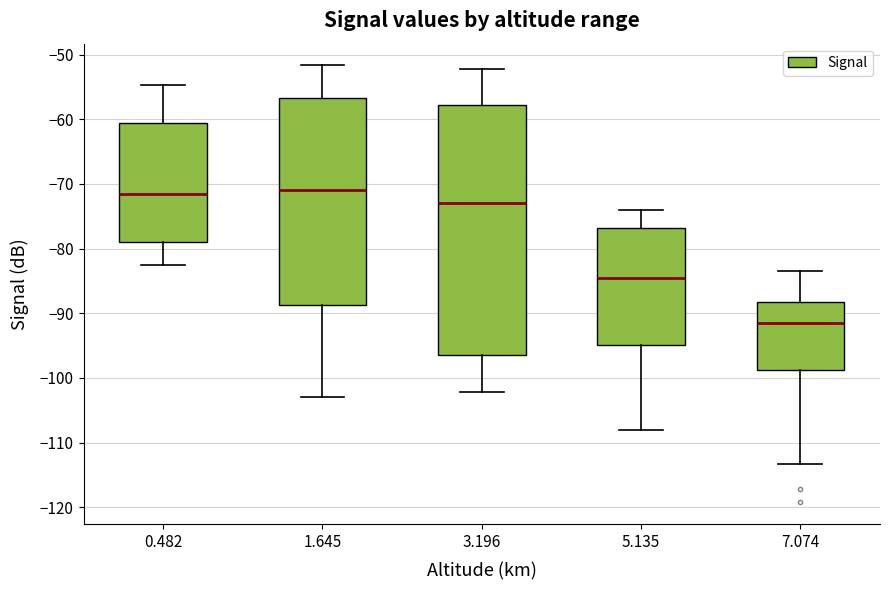

Reading left to right, read every box against the y-axis: the position of its median line, the range the box covers, and the ends of its whiskers. The values are not printed on the chart, so give them approximately, as read against the axis.

0.482: median -71, box -79 to -61, whiskers -83 to -55
1.645: median -71, box -89 to -57, whiskers -103 to -52
3.196: median -73, box -96 to -58, whiskers -102 to -52
5.135: median -85, box -95 to -77, whiskers -108 to -74
7.074: median -91, box -99 to -88, whiskers -113 to -83